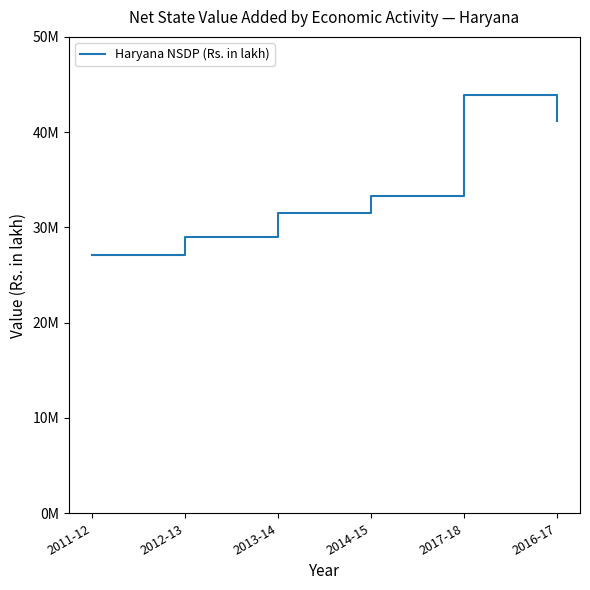

Does the chart have visible grid lines?

No